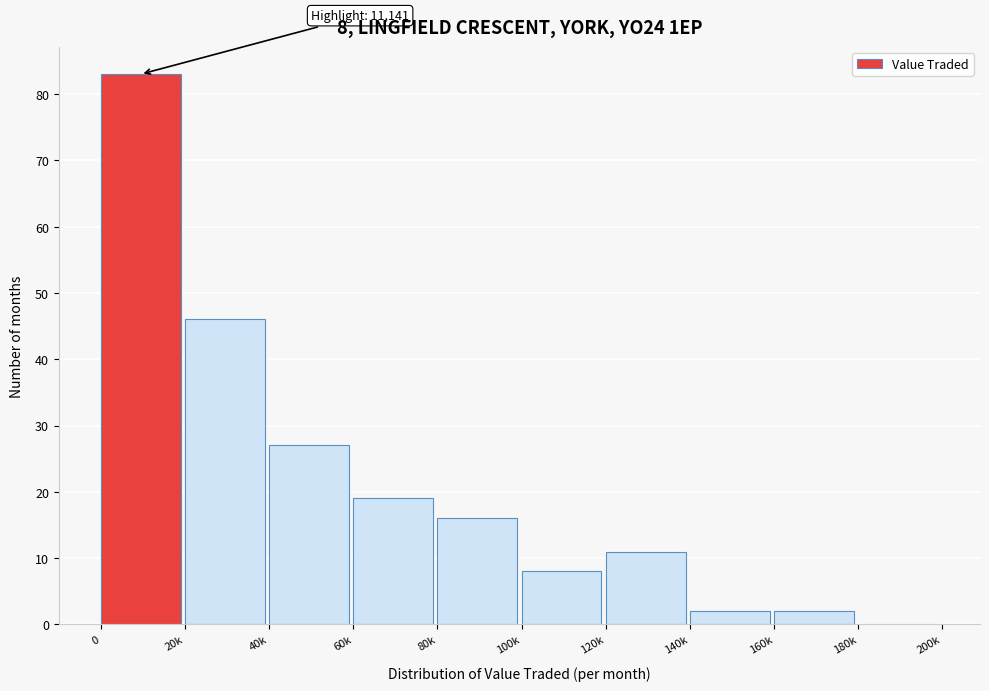

Reading left to right, transcribe all the data shown in this chart.

0=83	20k=46	40k=27	60k=19	80k=16	100k=8	120k=11	140k=2	160k=2	180k=0